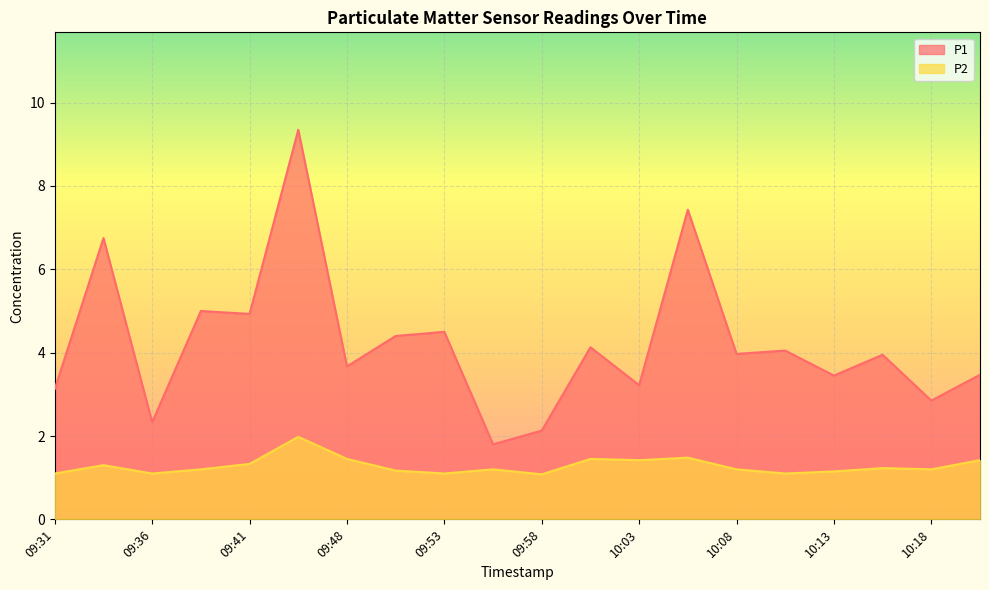

True or false: P2 has more than 0 interior local peaks.

True